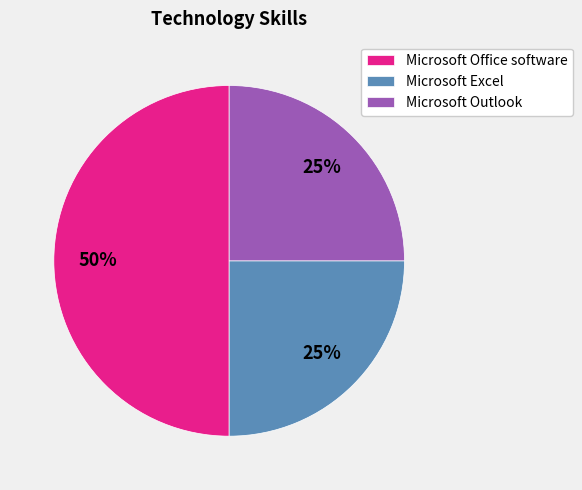

Count the number of slices in the pie.

3